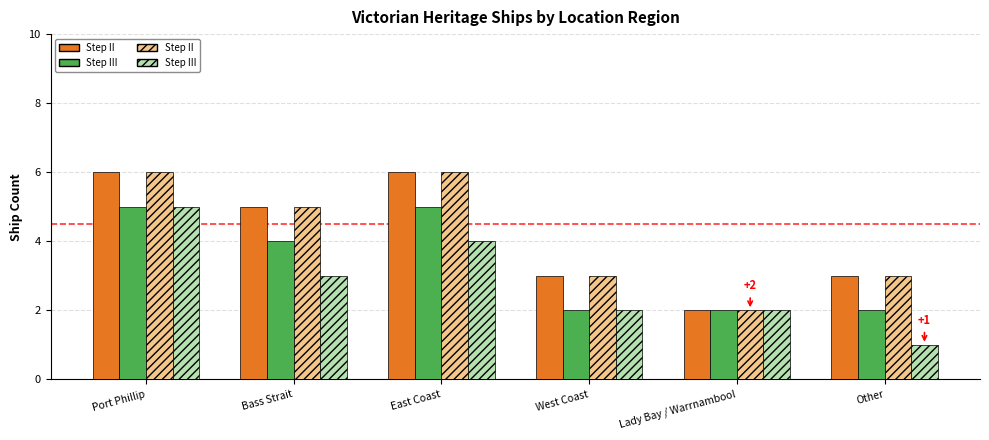

At which category does the chart reach its minimum across all series?

Other